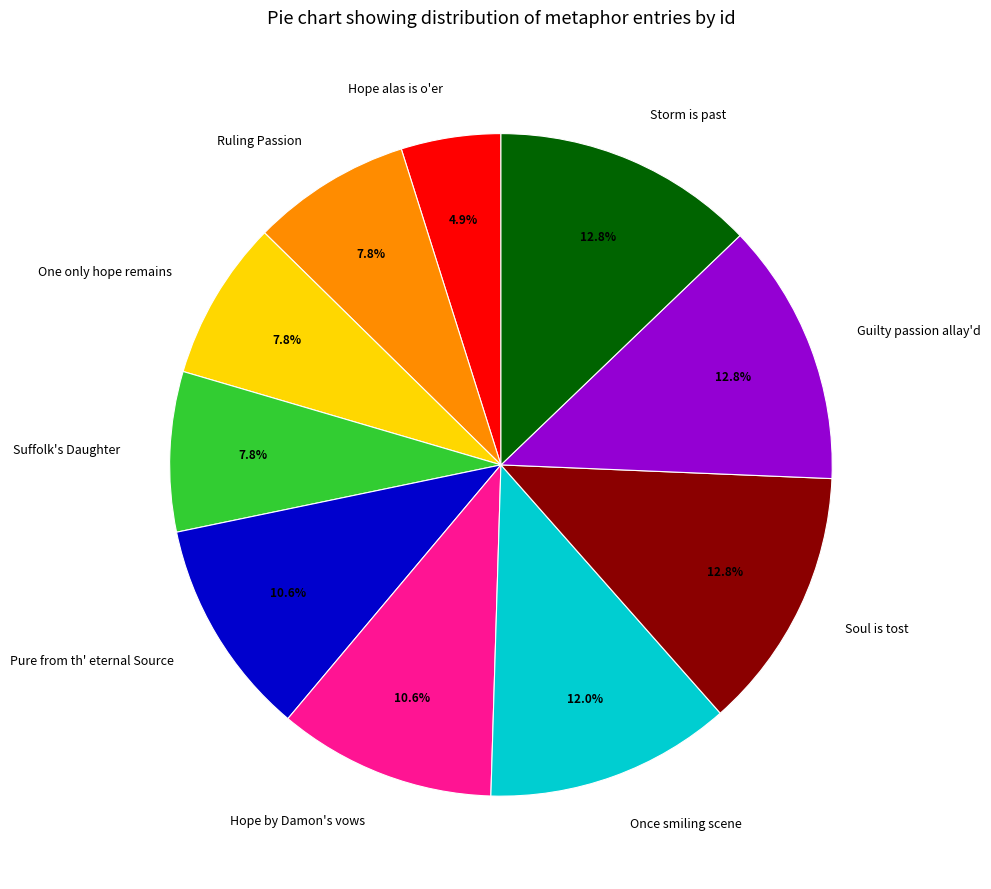

Which category has the smallest portion of the pie?

Hope alas is o'er